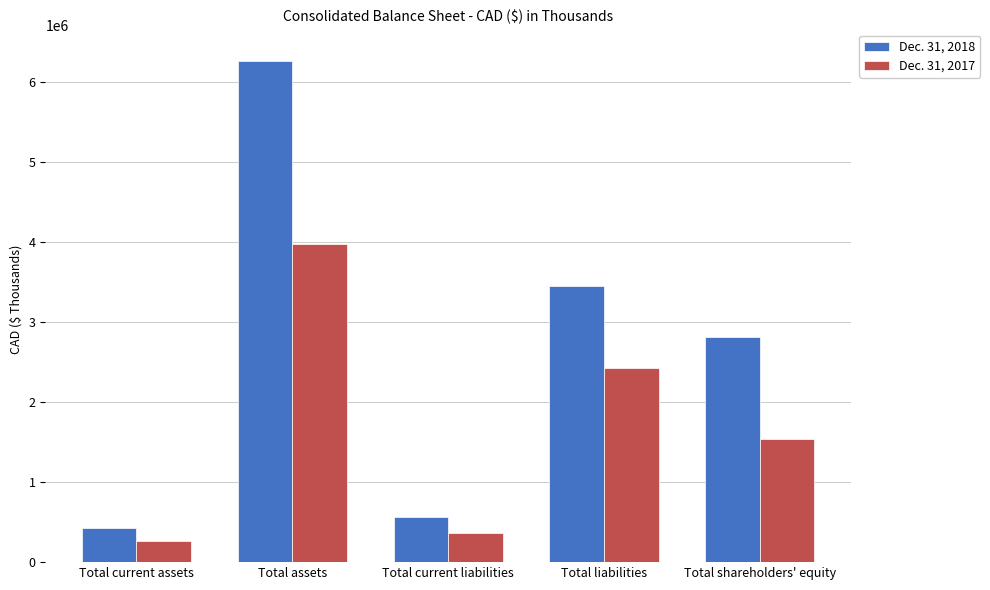

What is the value of the Dec. 31, 2017 bar at the 2nd from the left?

3974965